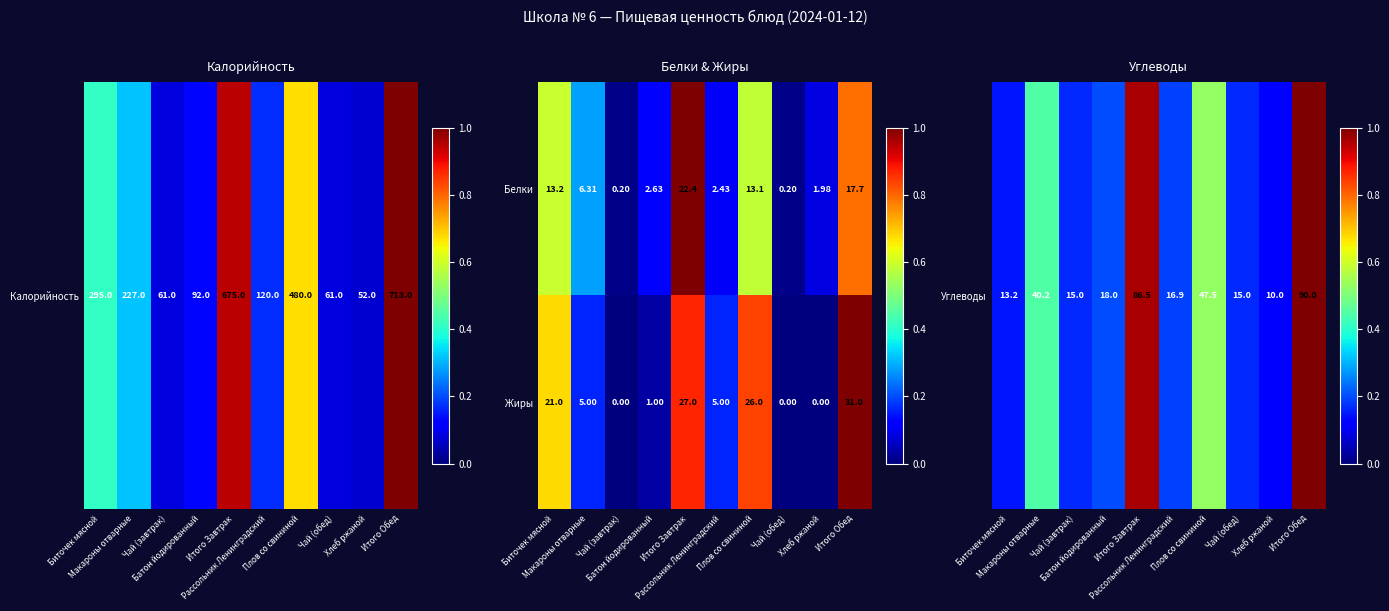

List the series in order of their peak value, highest first.

Жиры, Белки